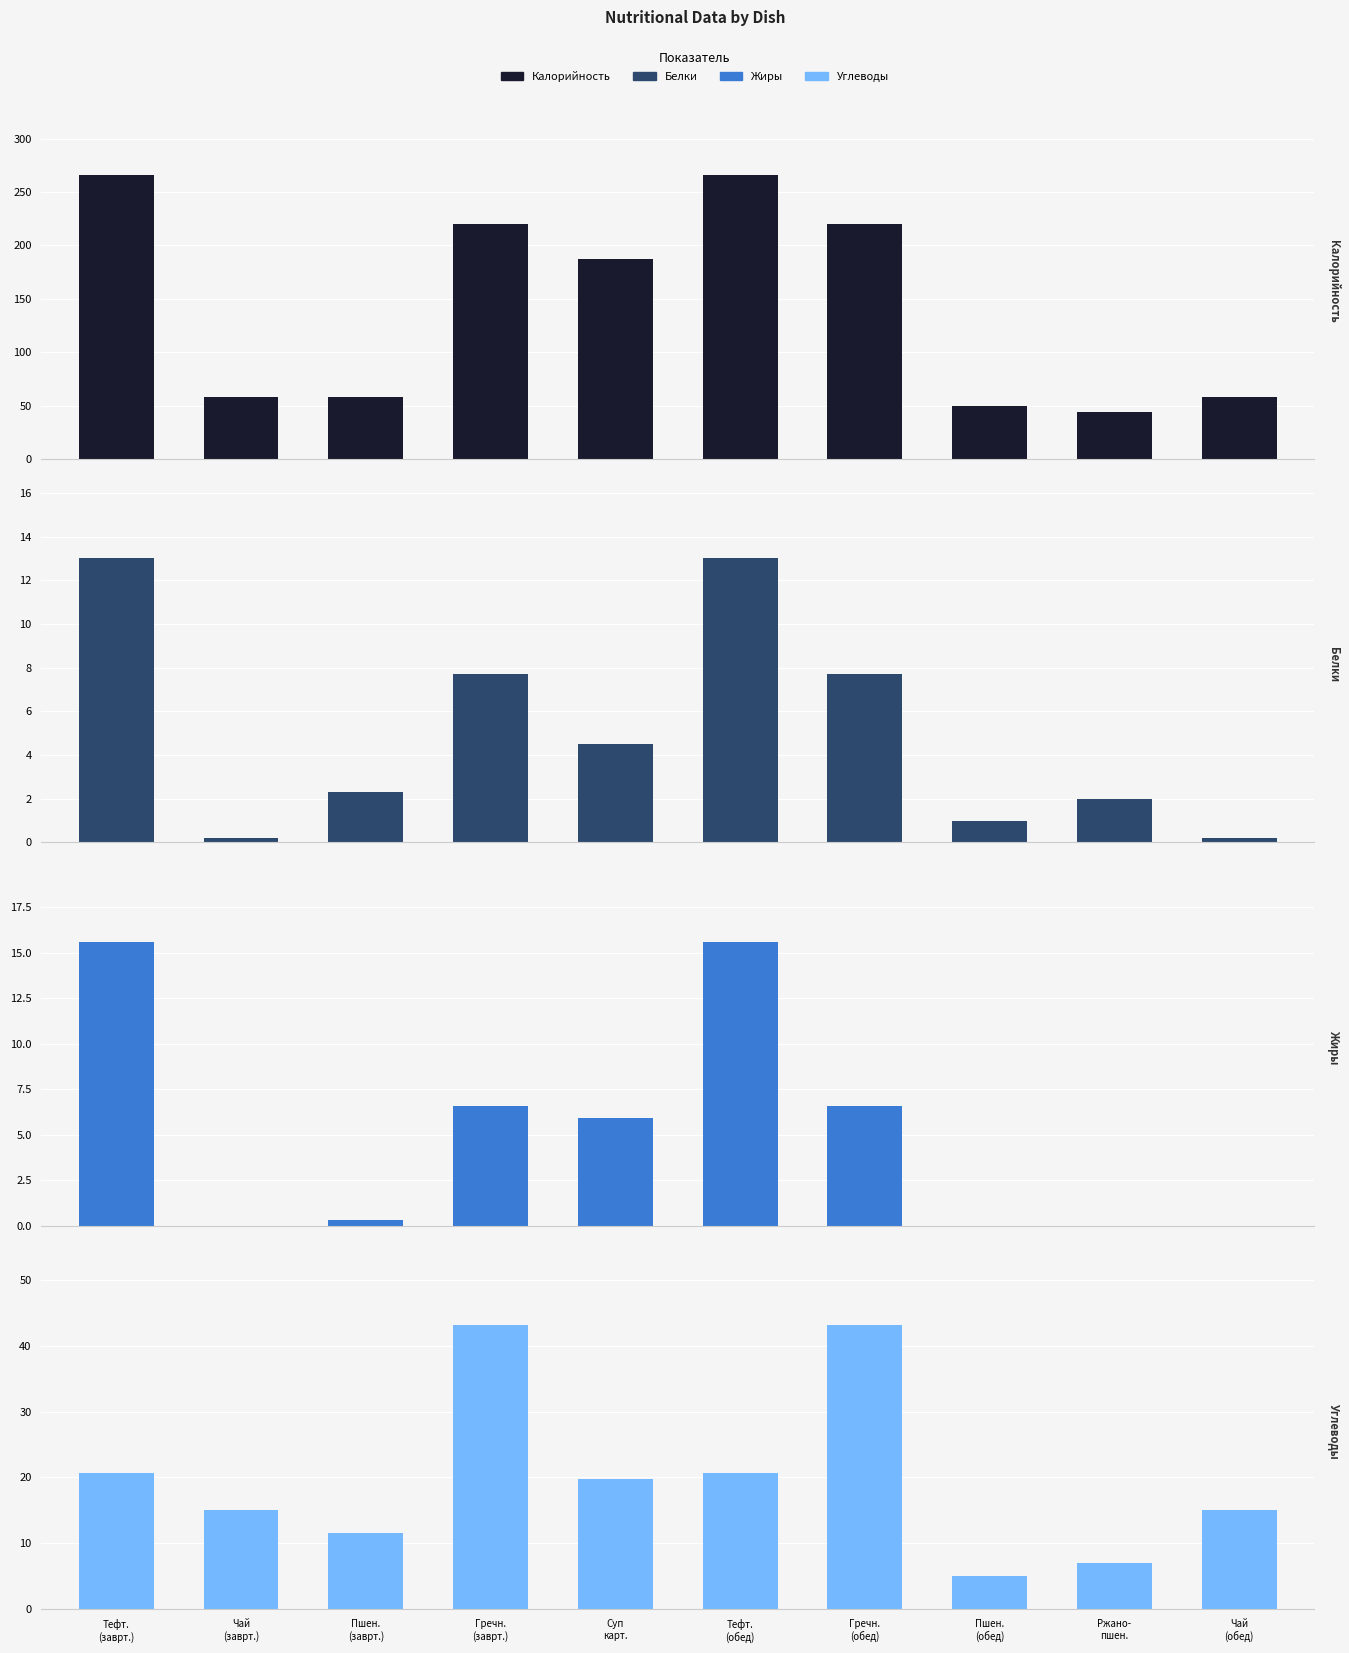

What is the label of the 3rd bar from the left?

Пшен.
(заврт.)